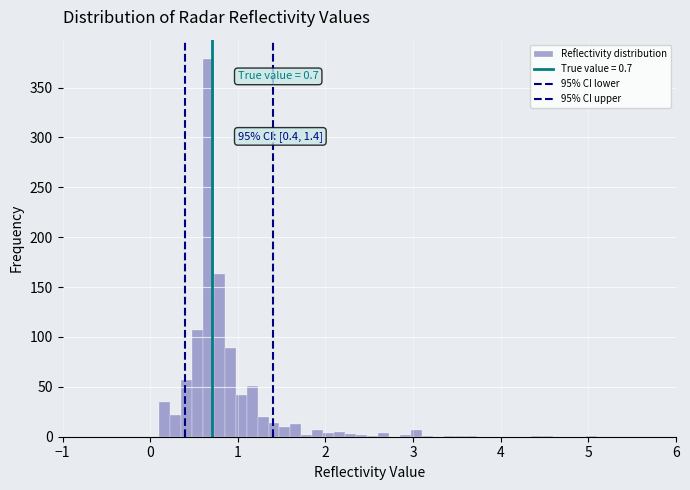

Around what value on the x-axis is the tallest bar? Give the approximate position of its centre, as read against the axis.

0.7